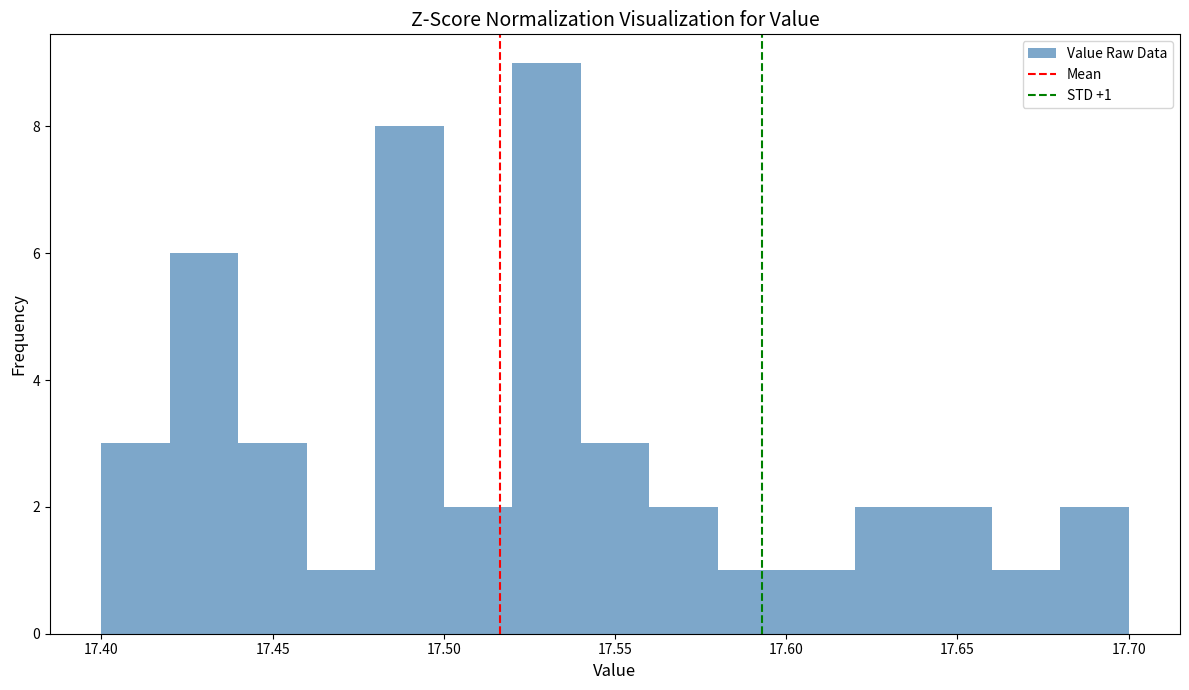

Over which range of the x-axis is the bar tallest?

17.52 to 17.54